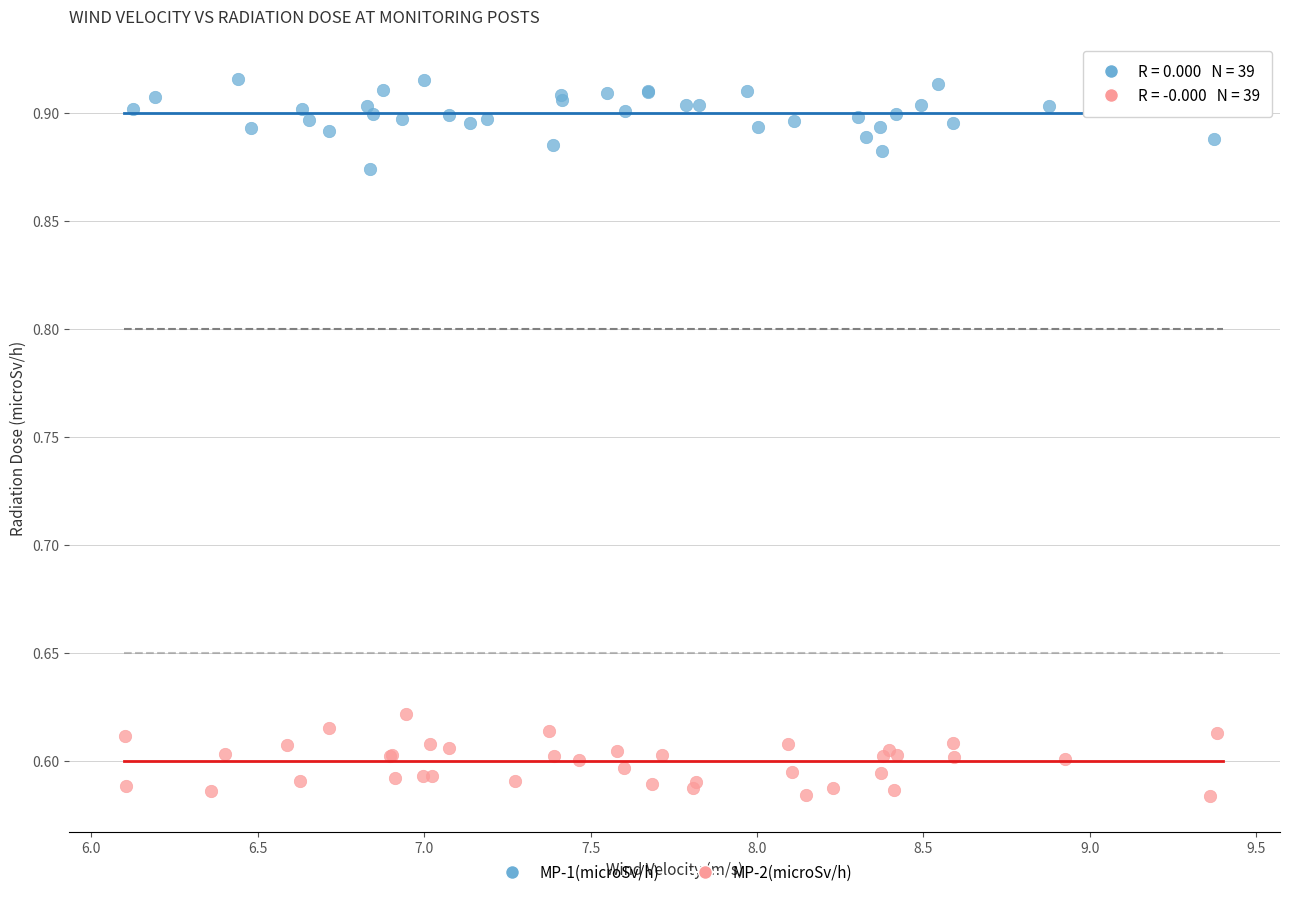

Which series contains the lowest Y value?

MP-2(microSv/h)